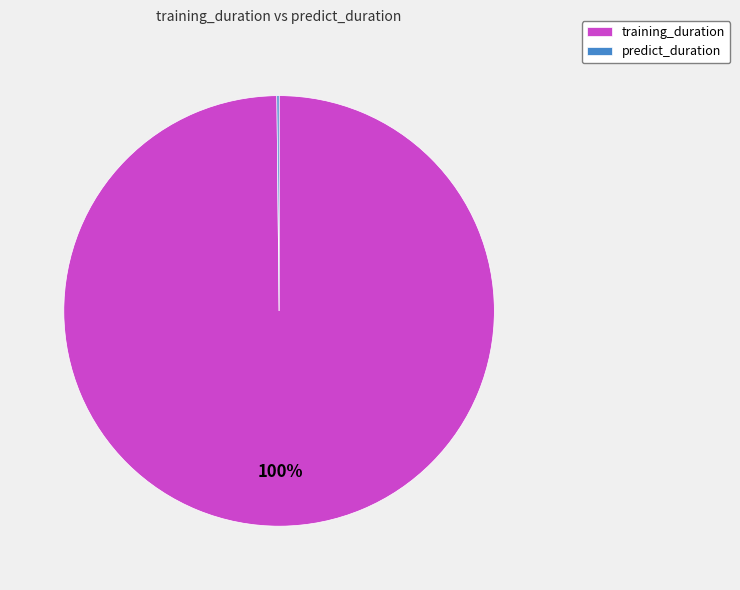

Which category has the biggest portion of the pie?

training_duration